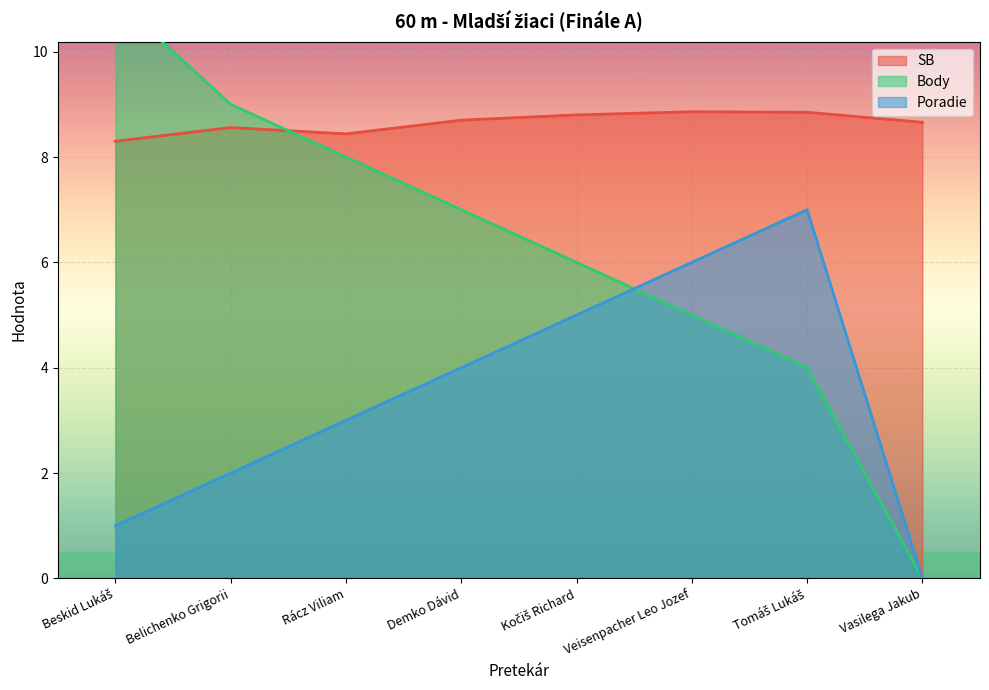

What is the average value of the Body series?

6.2